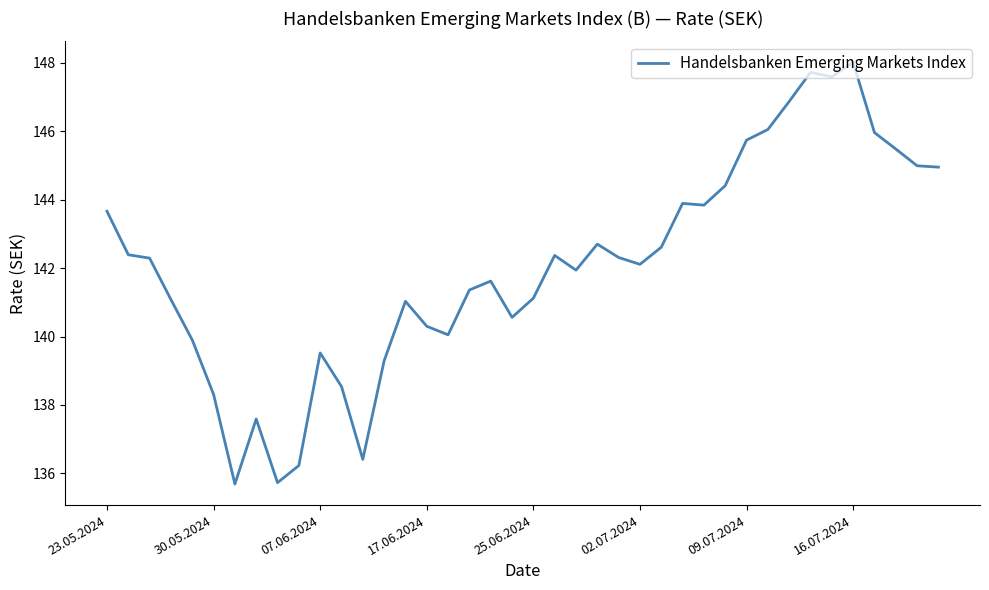

What is the difference between the second highest and minimum values?

12.0